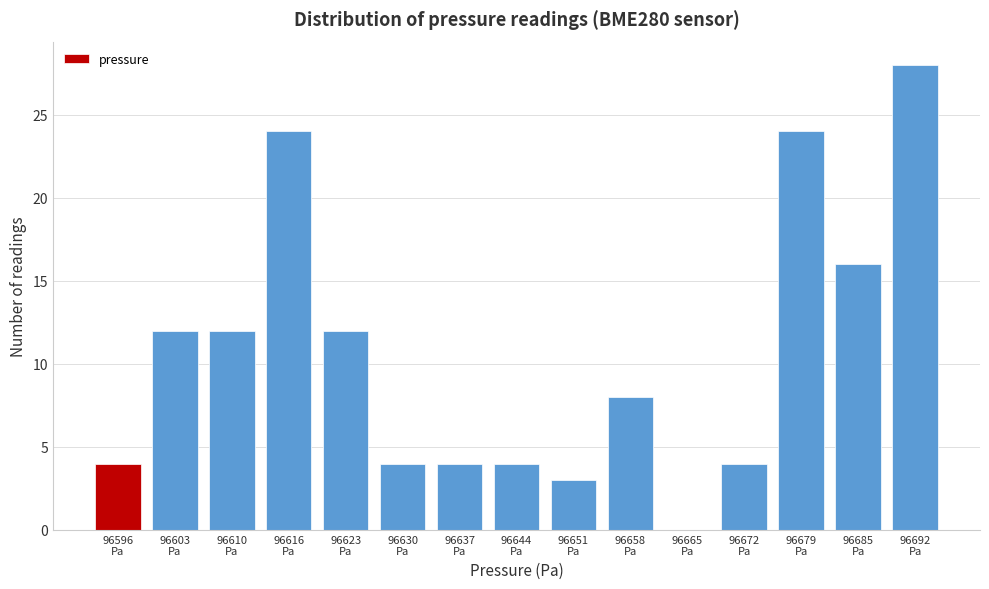

What is the sum of all values?

159